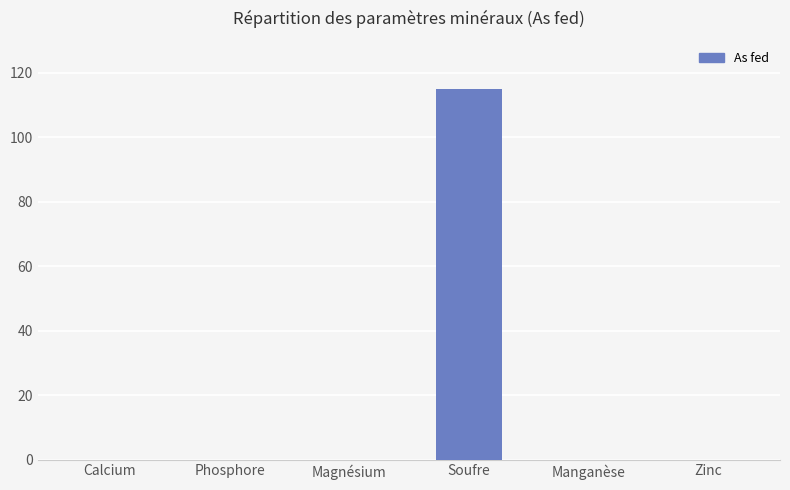

Are the bars horizontal?

No